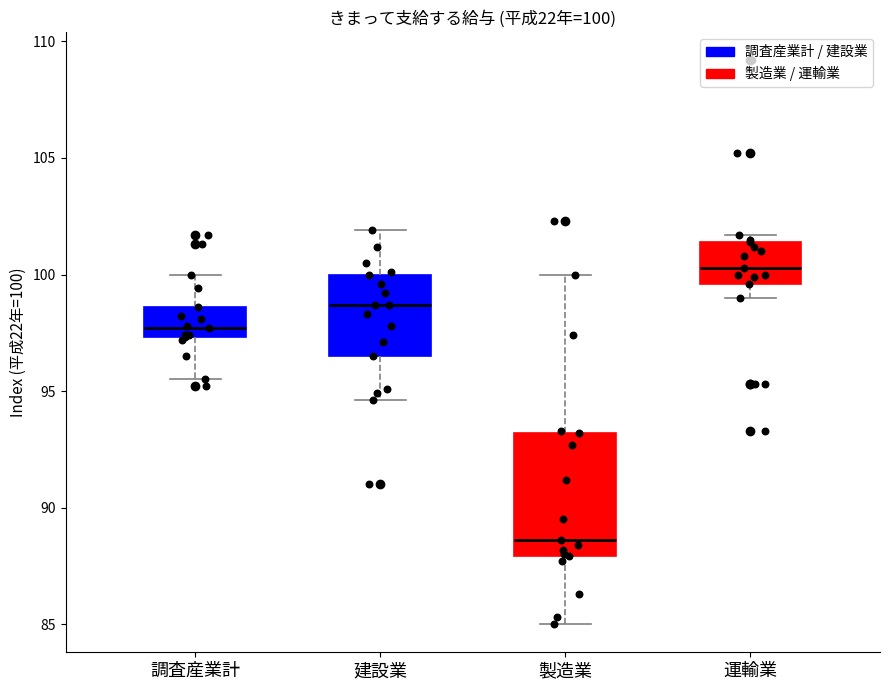

Which box has the lowest median line?

製造業